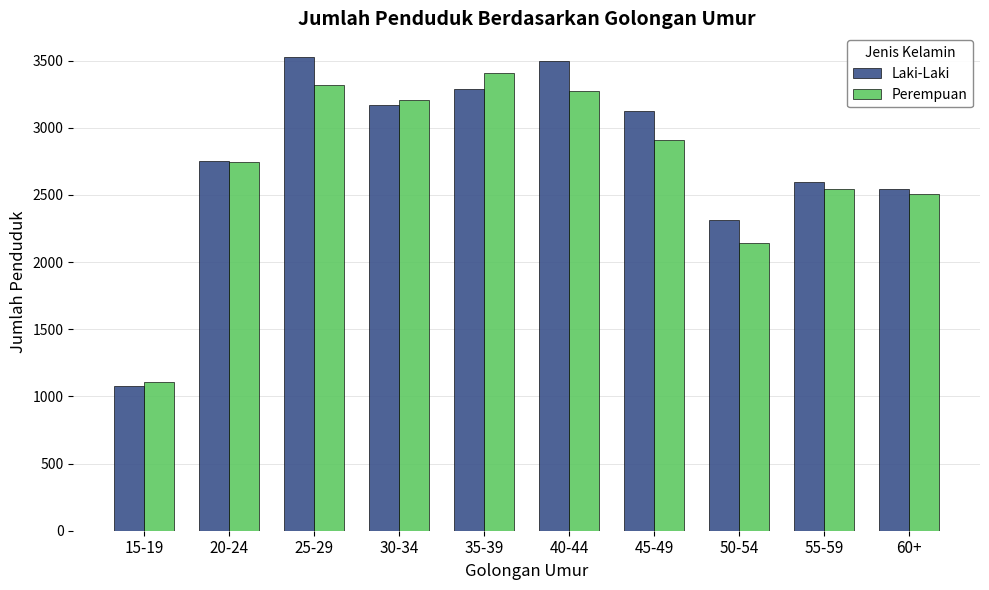

How many bars are there in each group?

2